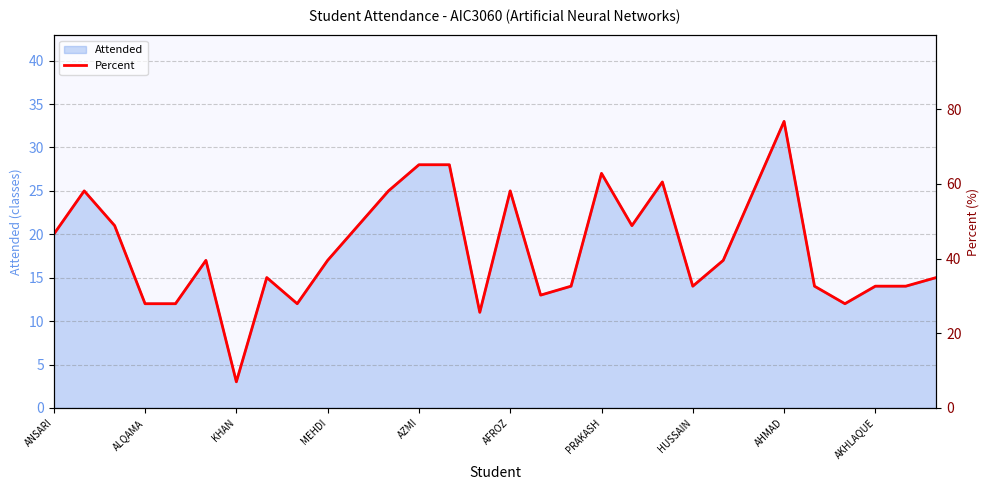

At which label does Attended reach its peak?

AHMAD